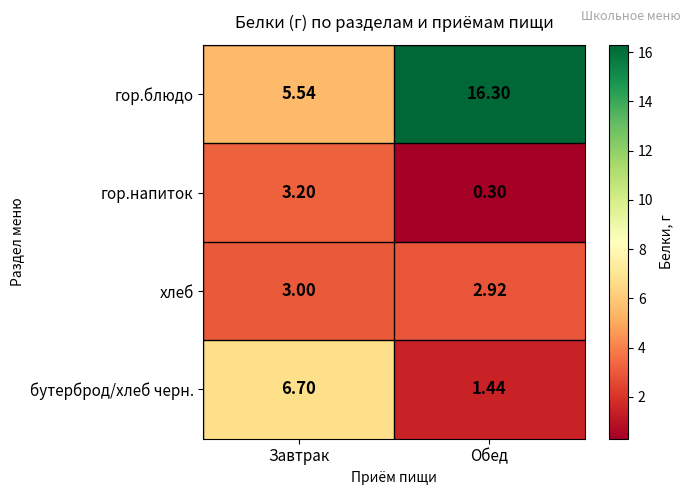

At which label does гор.напиток first exceed 3?

Завтрак